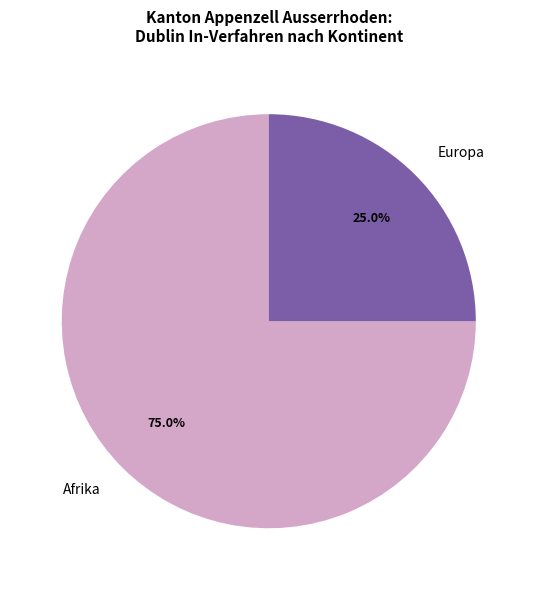

Which slice is the largest?

Afrika